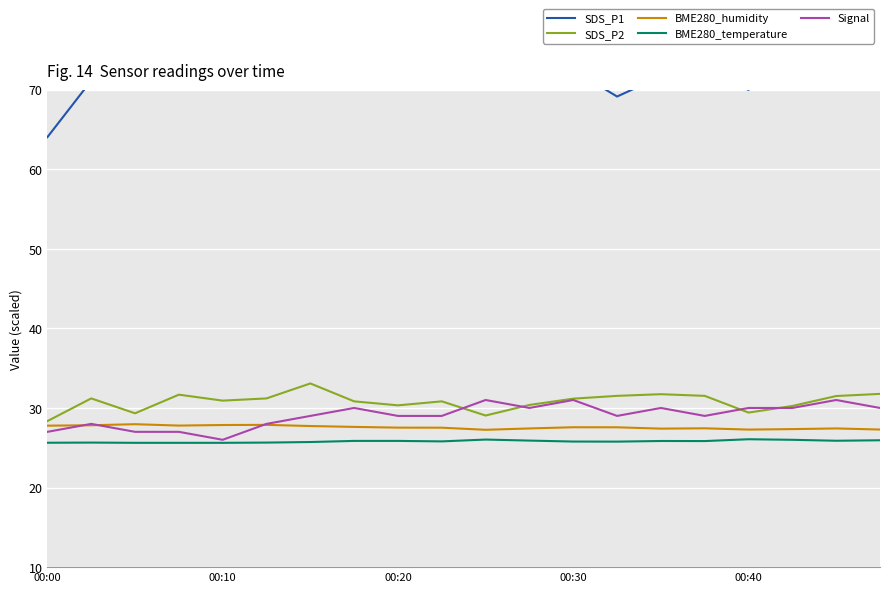

The Signal series shows 30.0 at 7. True or false?

True